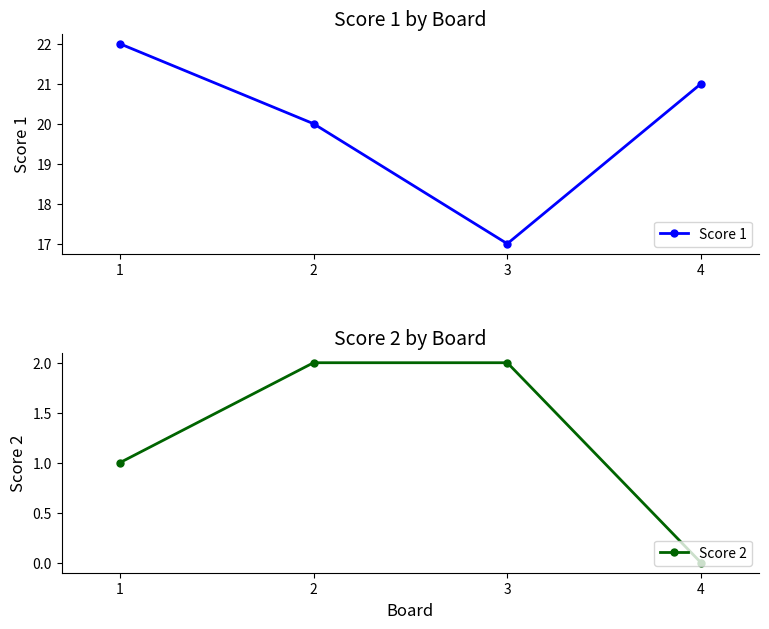

Reading left to right, extract all data points from this chart.

Score 1: 22	20	17	21
Score 2: 1	2	2	0